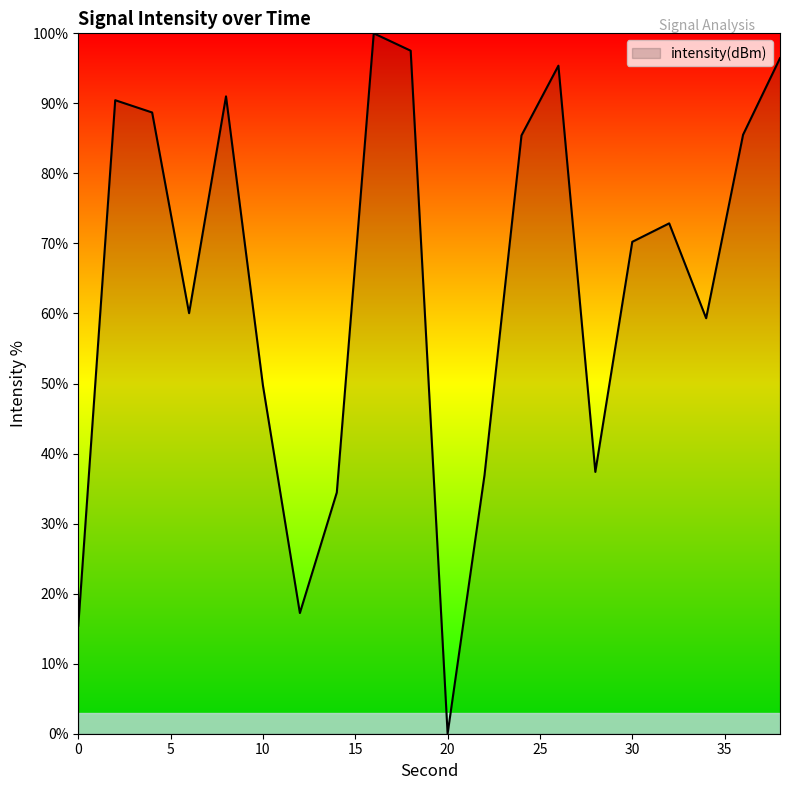

What is the difference between the maximum and minimum values?

100.0